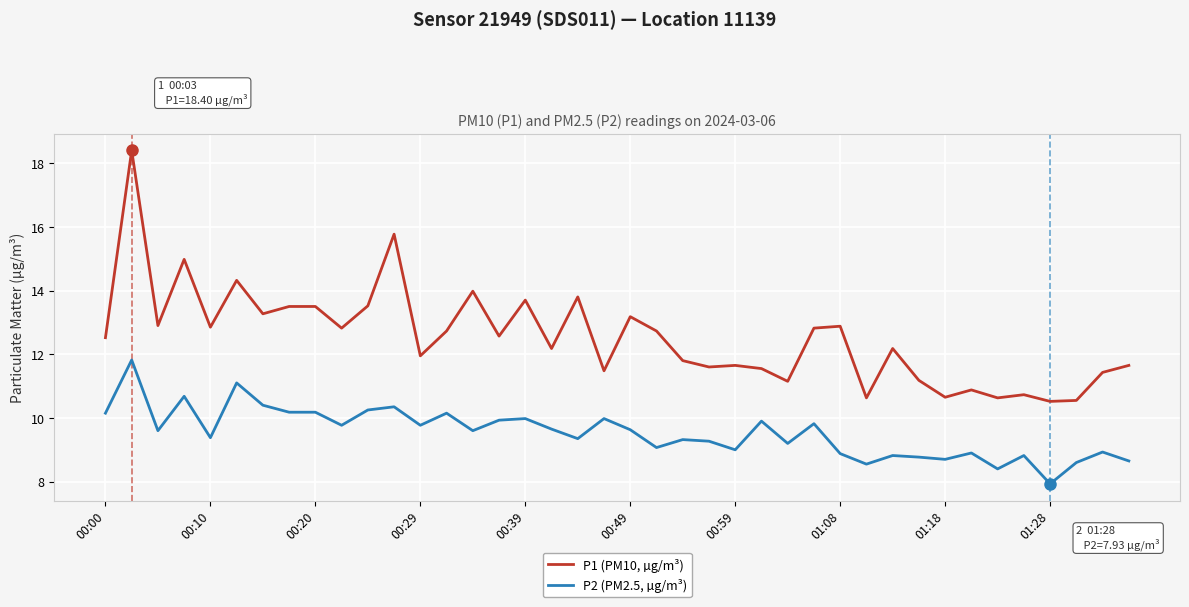

Which series has the largest range (max minus min)?

P1 (PM10, µg/m³)